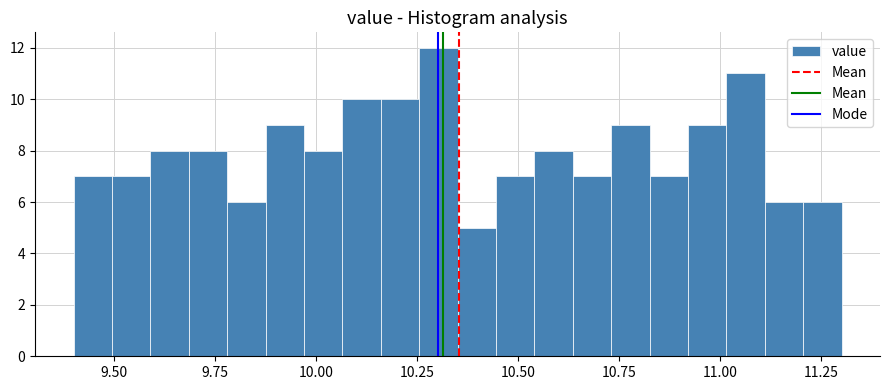

Around what value on the x-axis is the tallest bar? Give the approximate position of its centre, as read against the axis.

10.30